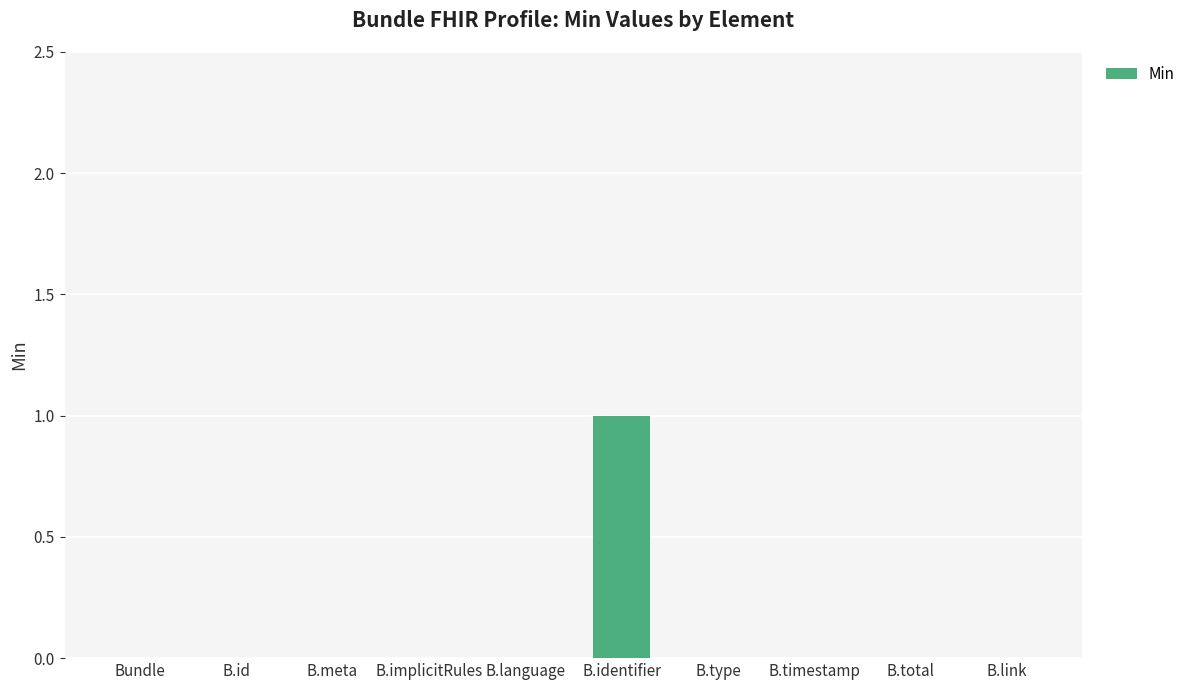

Which label corresponds to the largest value in the chart?

B.identifier